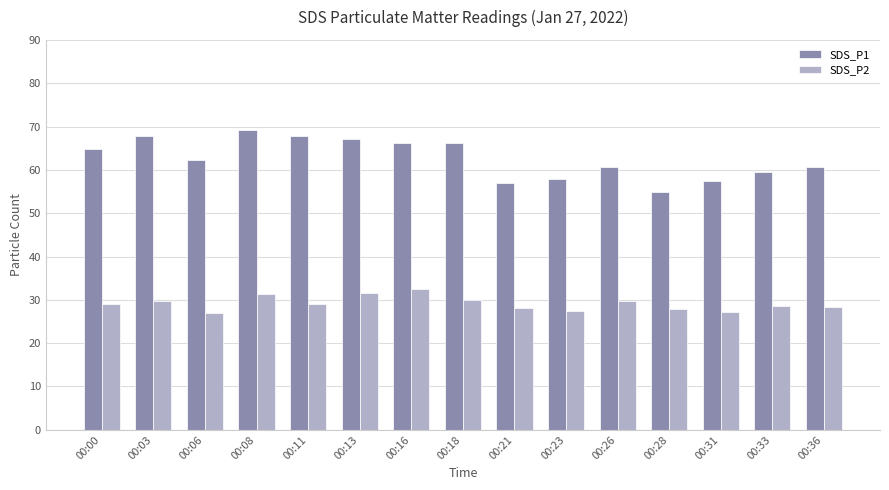

True or false: SDS_P2 has a value of 28.1 at 00:21.

True